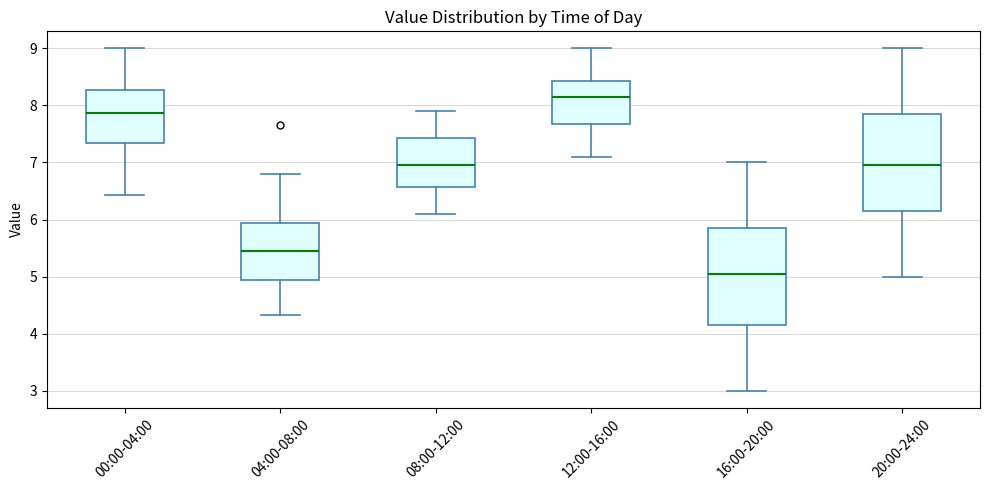

Which box's median line is the highest?

12:00-16:00